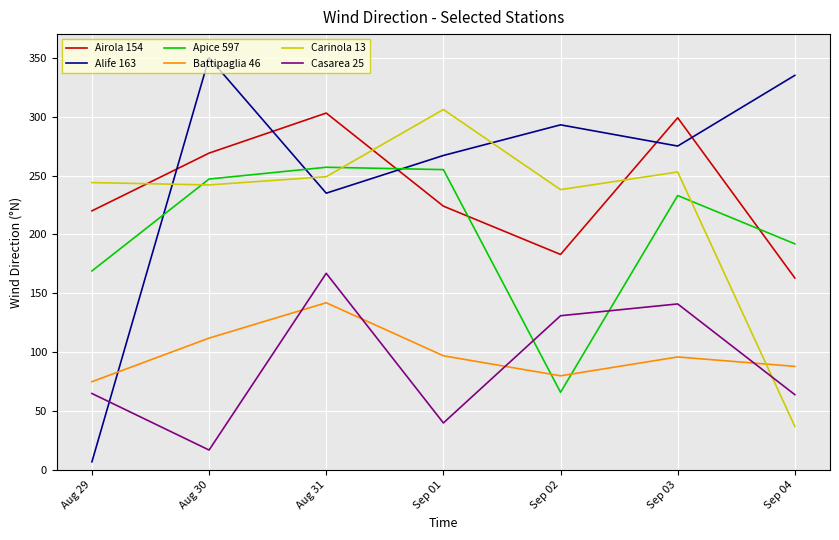

Between which two adjacent categories do Casarea 25 and Carinola 13 first intersect?

Sep 03 and Sep 04